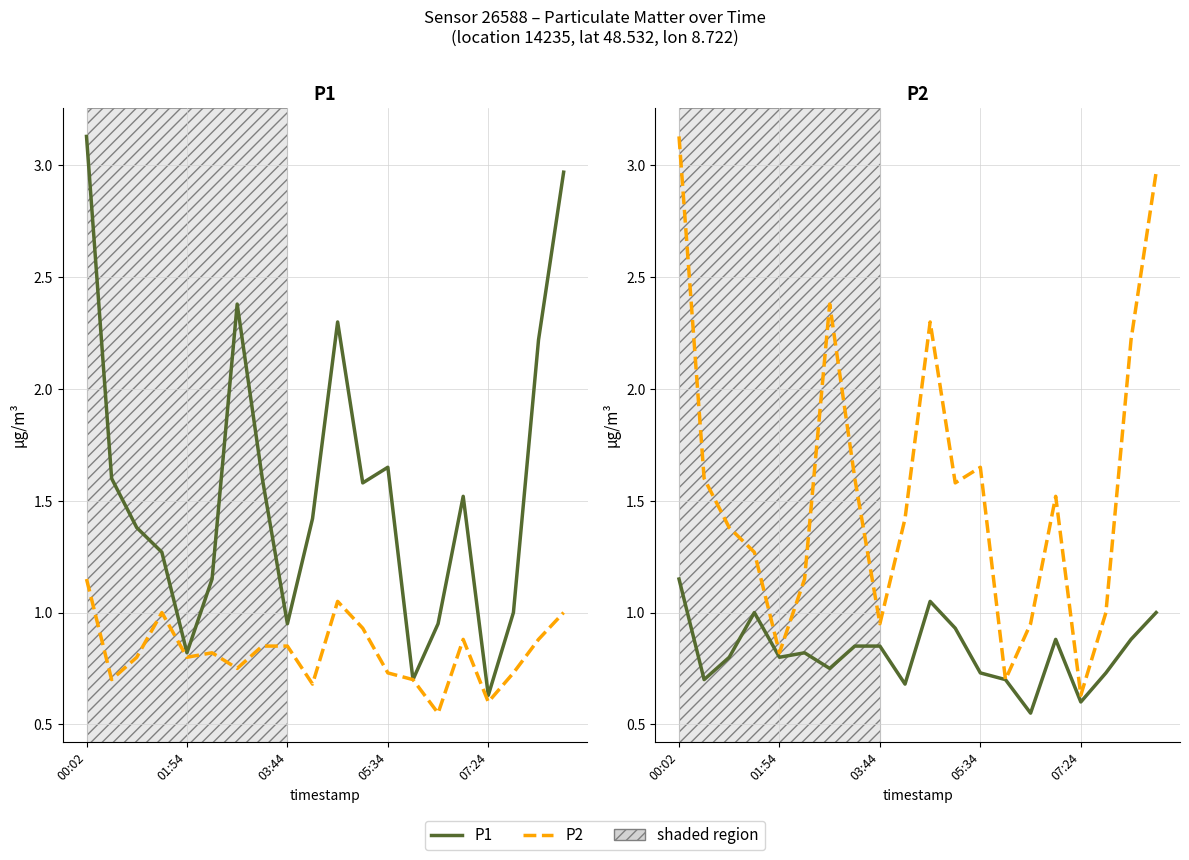

What is the value of the P1 (dashed) point at the 10th from the left?

1.4